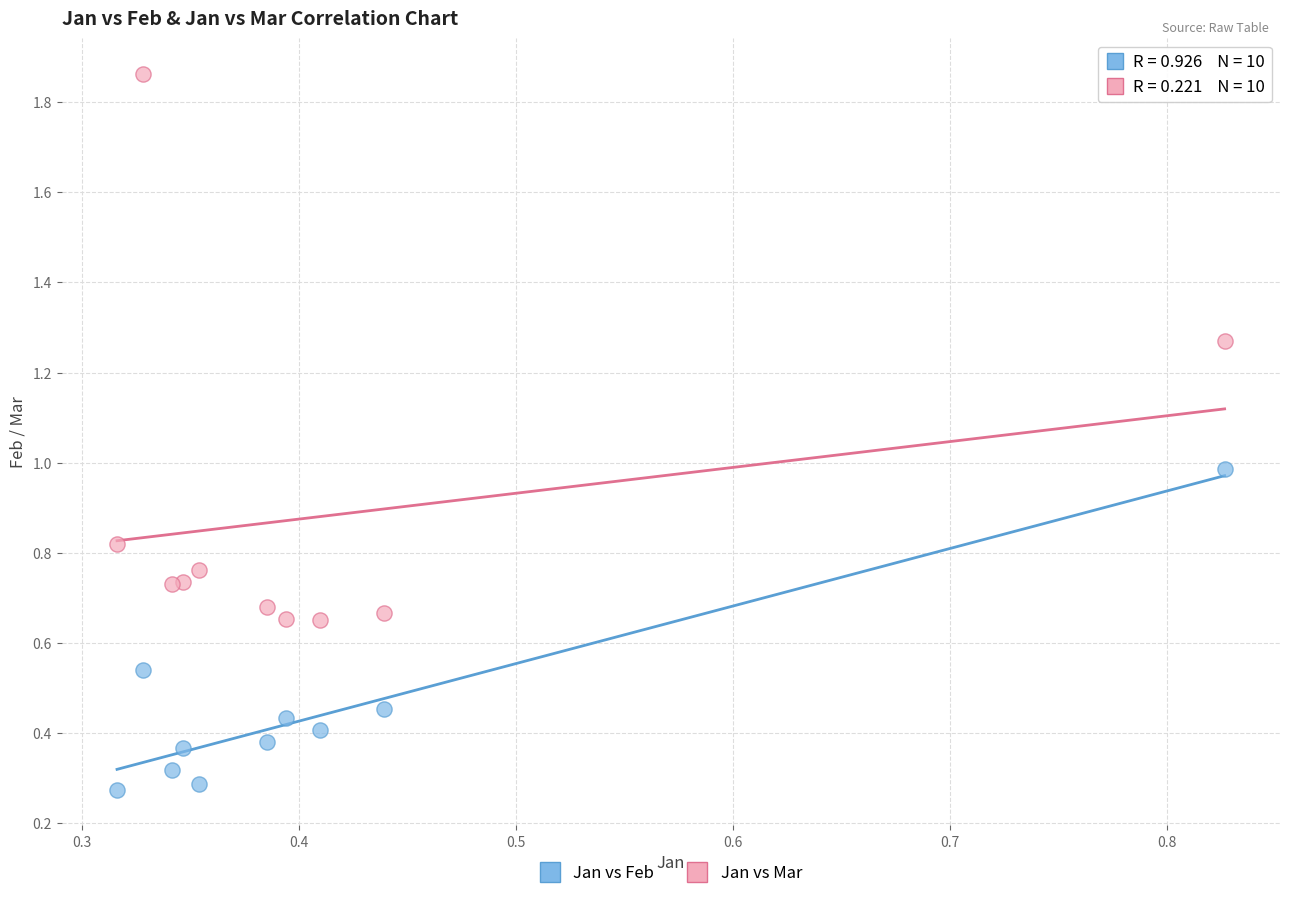

Which series has the largest Y range (max minus min)?

Jan vs Mar